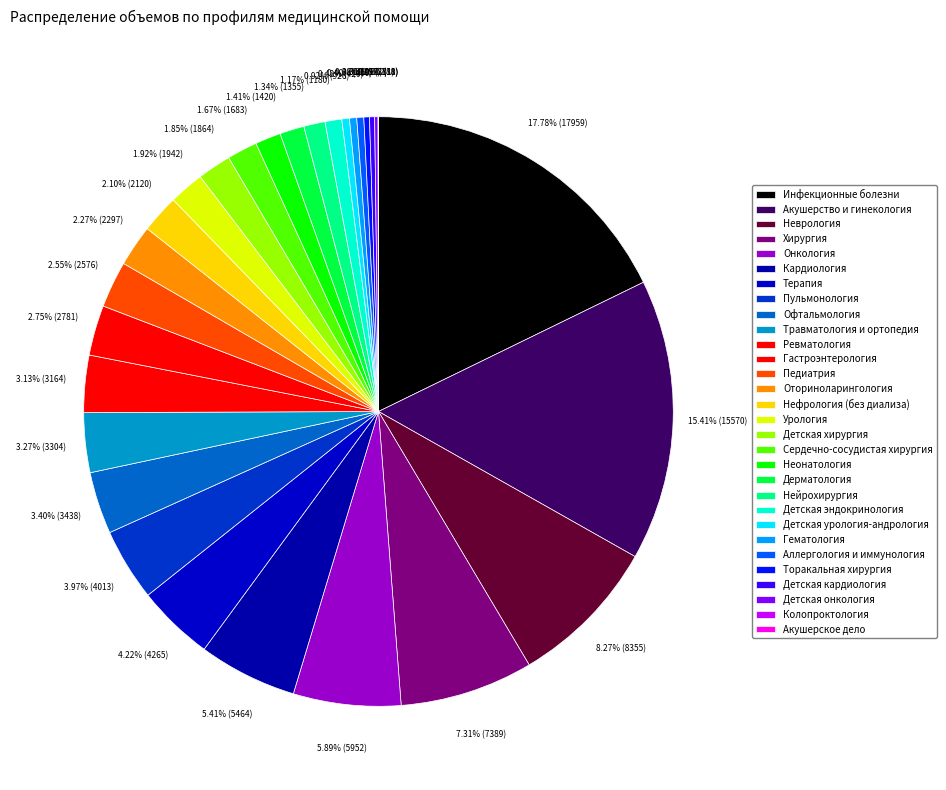

Which has a higher value, Неонатология or Дерматология?

Неонатология